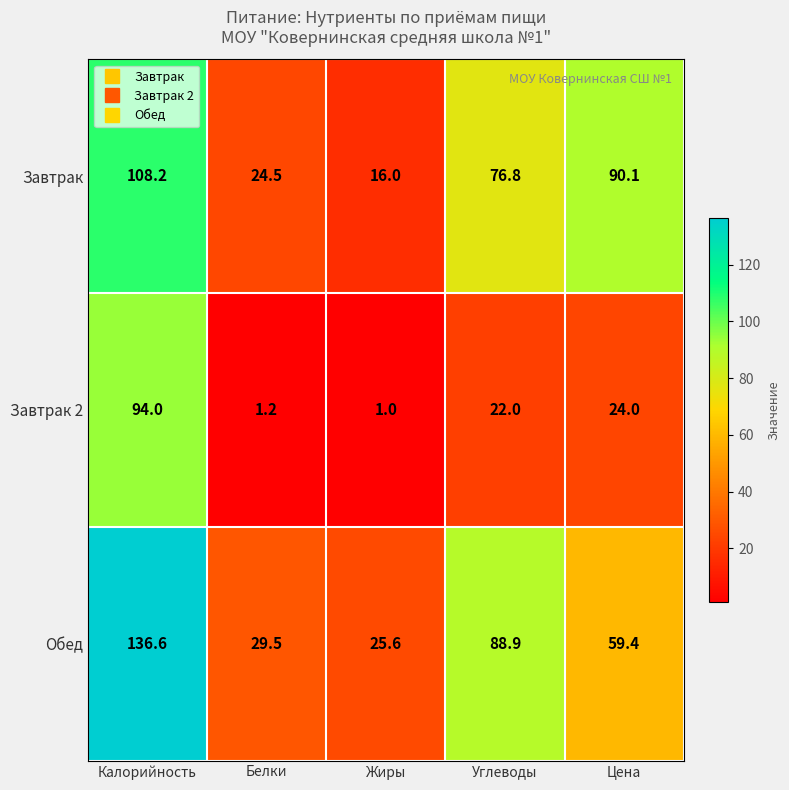

What is the spread (max minus min) of values at Белки?

28.3